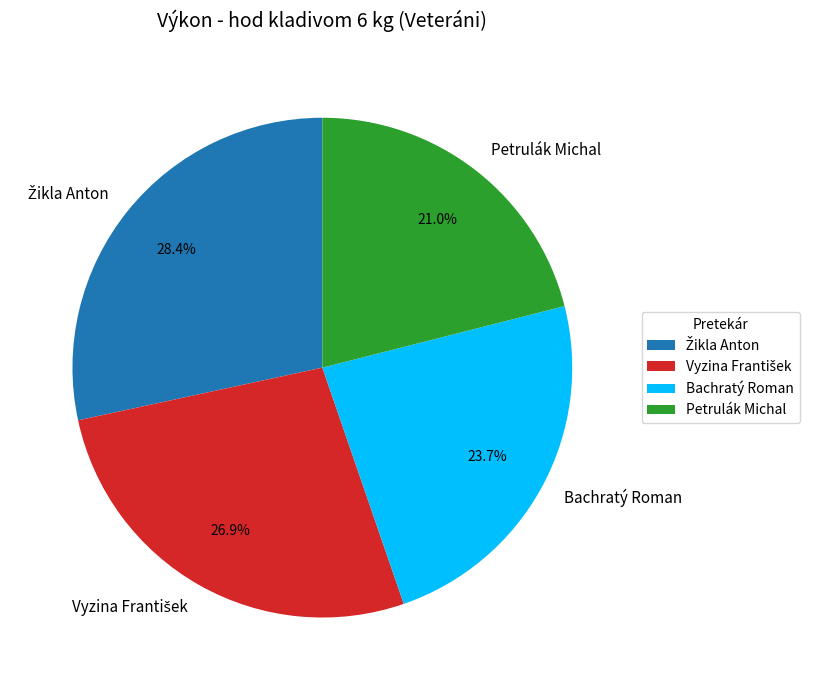

Is there a majority slice in this chart?

No